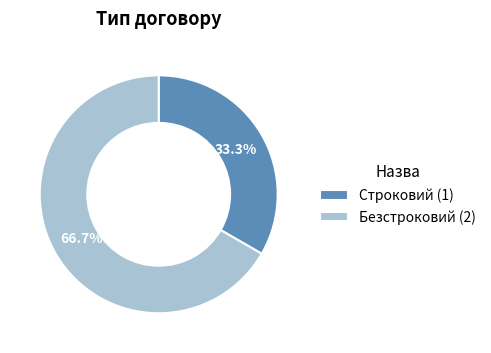

Which category has the biggest portion of the pie?

Безстроковий